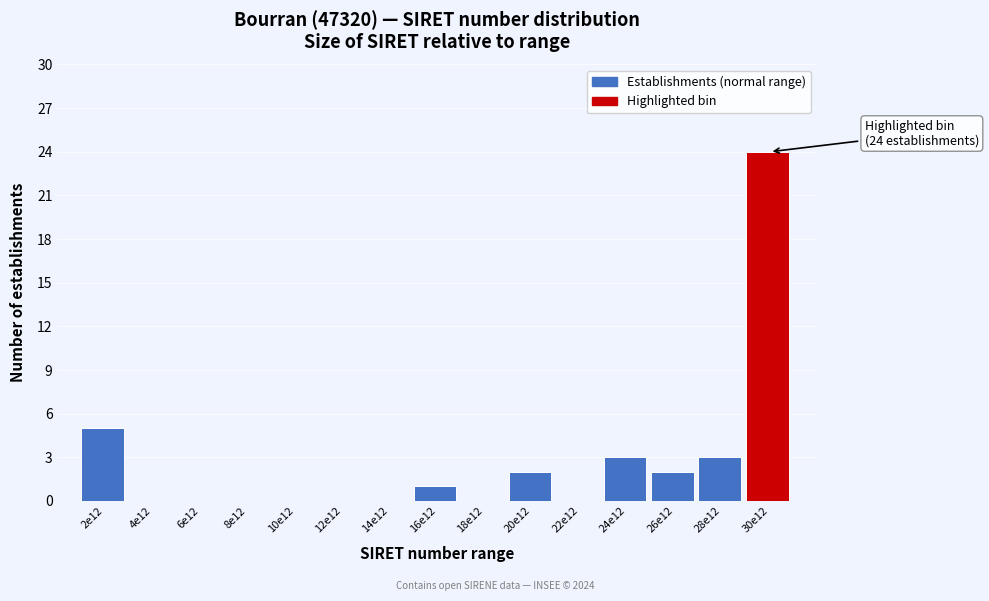

Reading left to right, what are all the values shown in this chart?

2e12=5	4e12=0	6e12=0	8e12=0	10e12=0	12e12=0	14e12=0	16e12=1	18e12=0	20e12=2	22e12=0	24e12=3	26e12=2	28e12=3	30e12=24